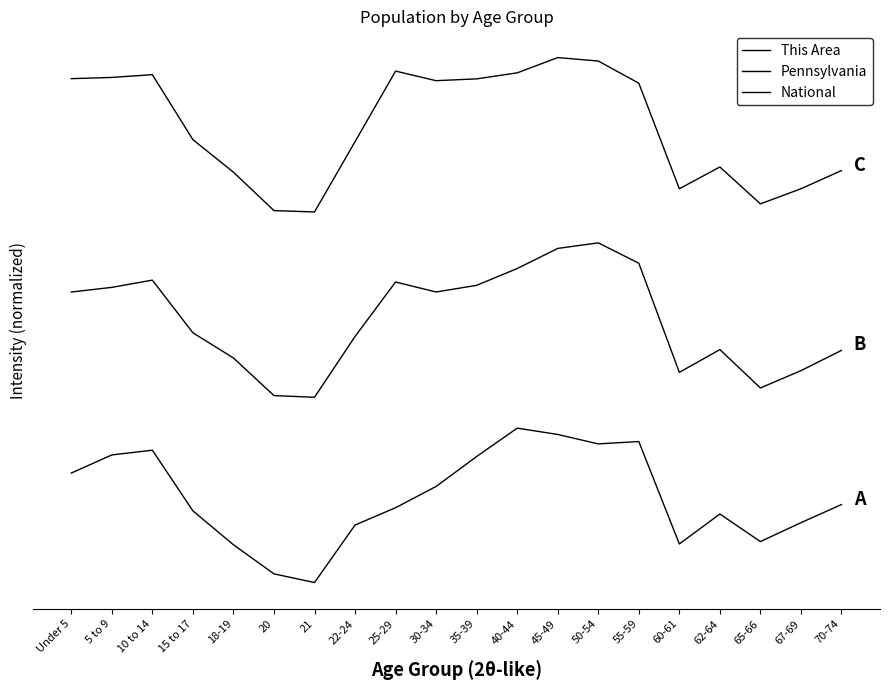

Rank the categories by National value from highest to lowest.

45-49, 50-54, 25-29, 40-44, 10 to 14, 5 to 9, Under 5, 35-39, 30-34, 55-59, 15 to 17, 22-24, 62-64, 70-74, 18-19, 67-69, 60-61, 65-66, 20, 21